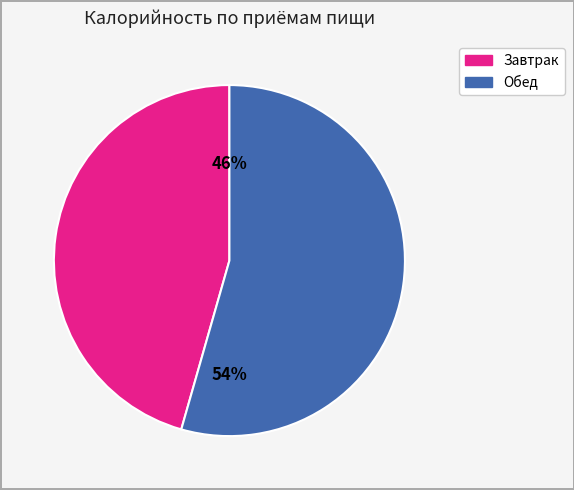

Is there a majority slice in this chart?

Yes